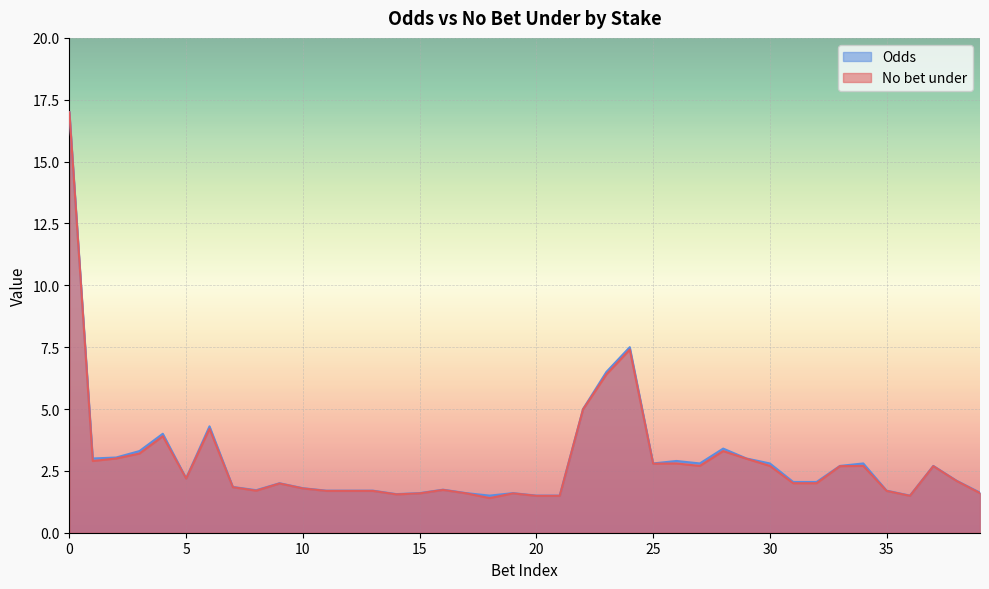

Reading right to left, extract all data points from this chart.

No bet under: 1.6	2.1	2.7	1.5	1.7	2.7	2.7	2.0	2.0	2.7	3.0	3.3	2.7	2.8	2.8	7.4	6.4	5.0	1.5	1.5	1.6	1.4	1.6	1.7	1.6	1.6	1.7	1.7	1.7	1.8	2.0	1.7	1.8	4.2	2.2	3.9	3.2	3.0	2.9	17.0
Odds: 1.6	2.1	2.7	1.5	1.7	2.8	2.7	2.0	2.0	2.8	3.0	3.4	2.8	2.9	2.8	7.5	6.5	5.0	1.5	1.5	1.6	1.5	1.6	1.7	1.6	1.6	1.7	1.7	1.7	1.8	2.0	1.7	1.9	4.3	2.2	4.0	3.3	3.0	3.0	17.0